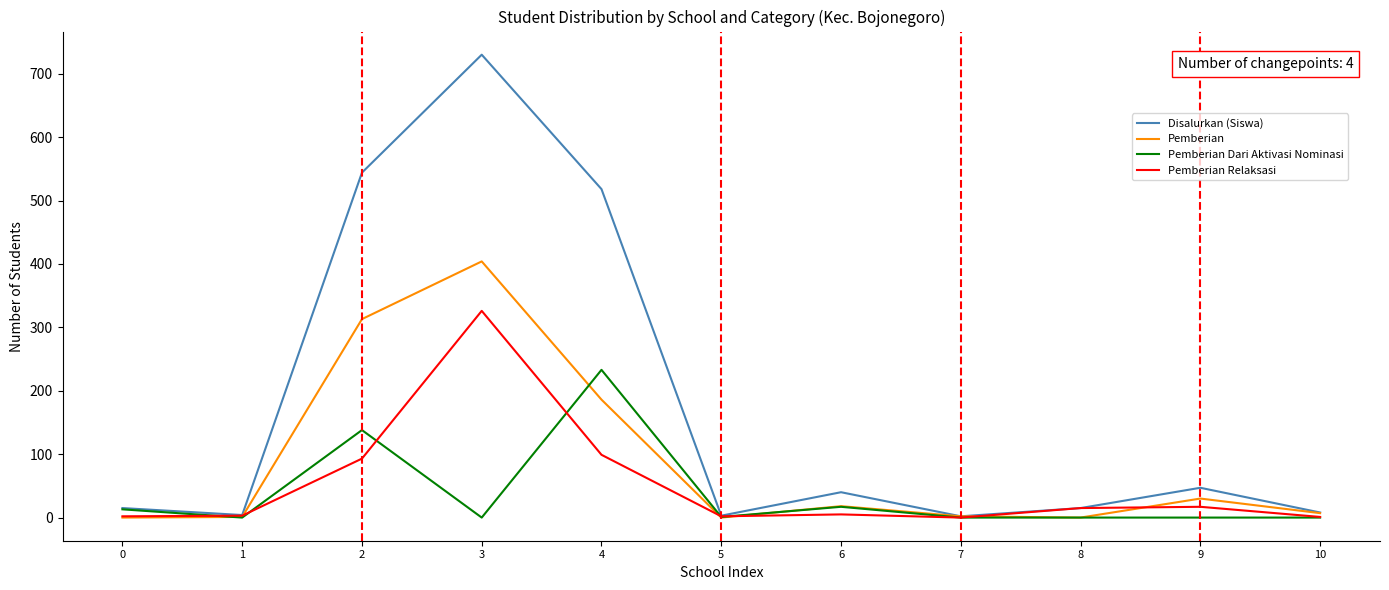

How many series are shown in this chart?

4